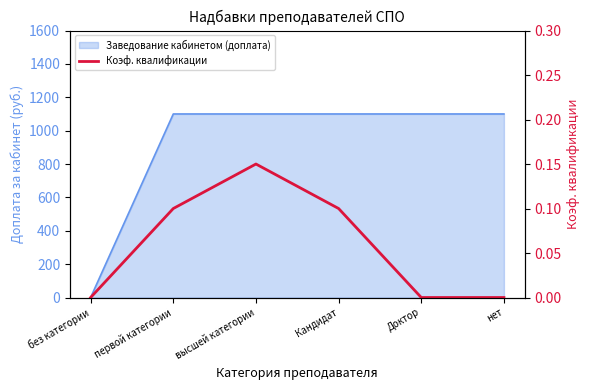

The value at нет is 0.0. True or false?

True